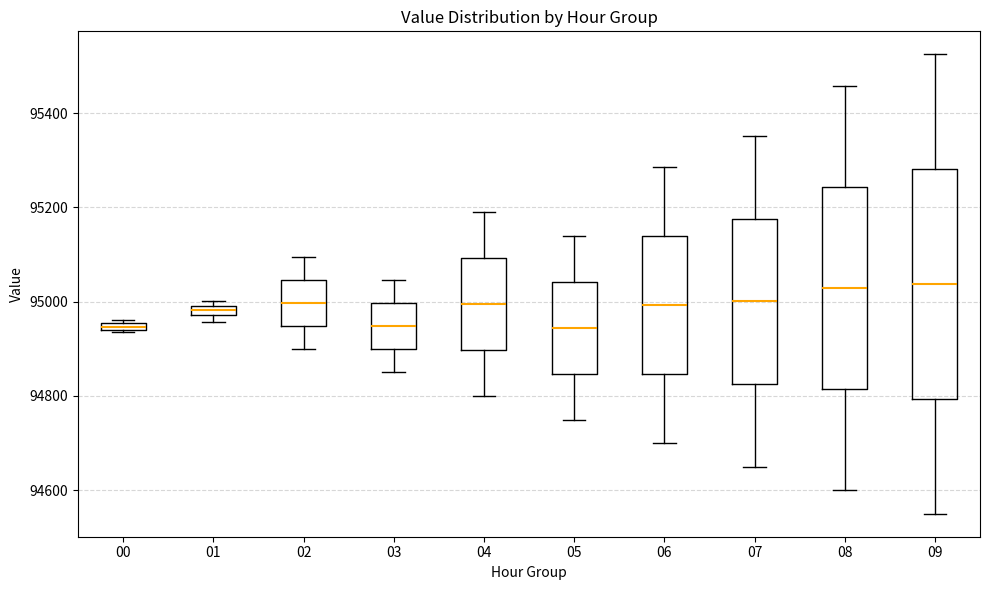

Which box is the tallest, from its lower edge to its upper edge?

09